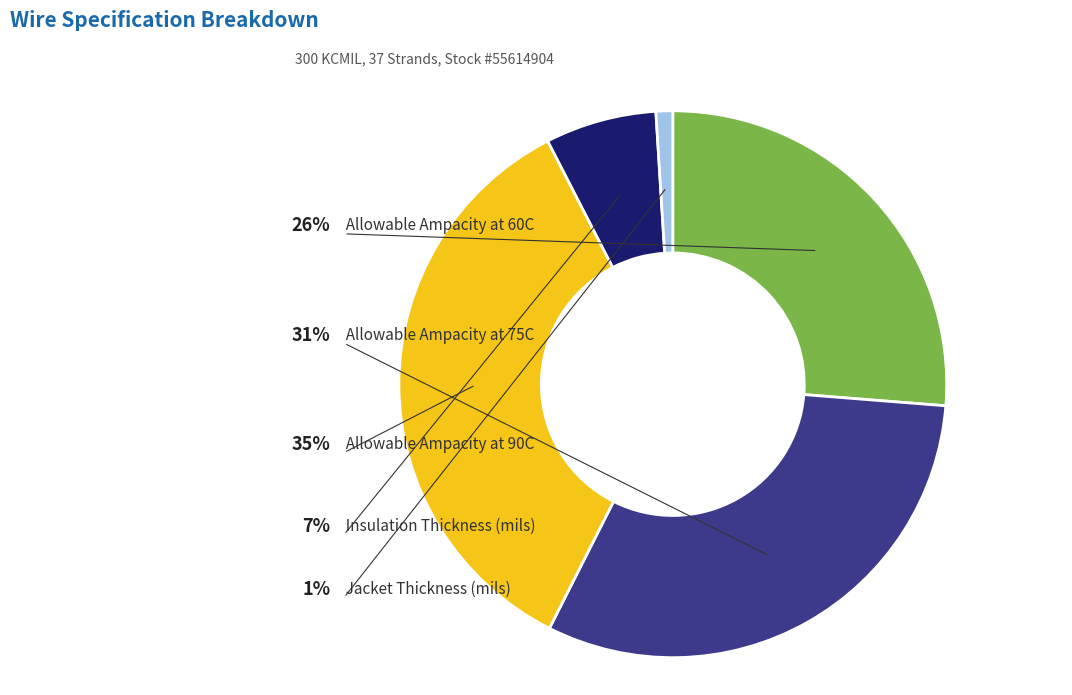

What is the smallest slice in the pie chart?

Jacket Thickness (mils)